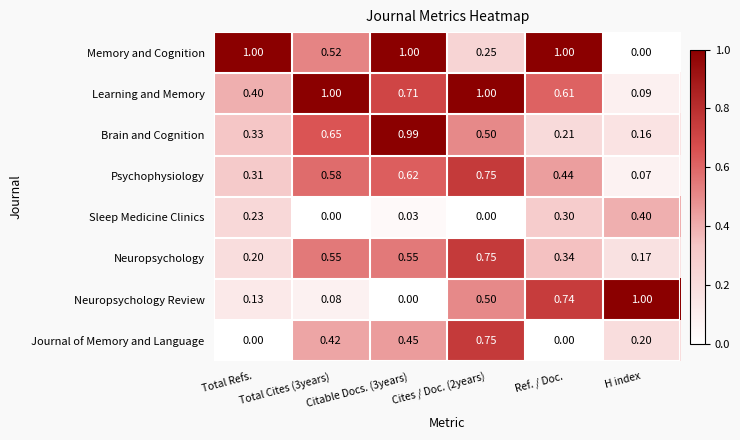

At Total Cites (3years), list the series in order from smallest to largest.

Sleep Medicine Clinics, Neuropsychology Review, Journal of Memory and Language, Memory and Cognition, Neuropsychology, Psychophysiology, Brain and Cognition, Learning and Memory